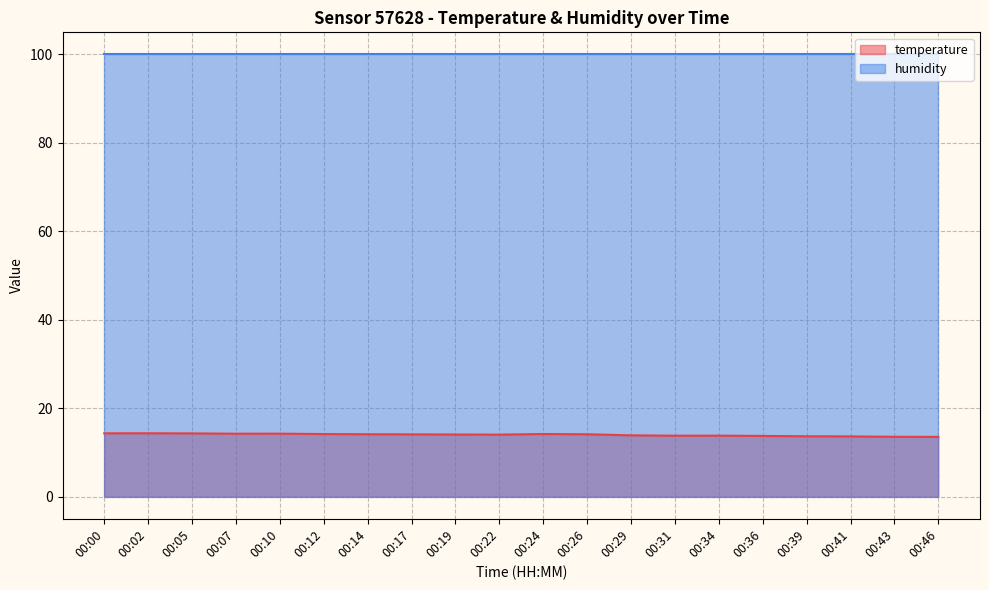

How many series are shown in this chart?

2